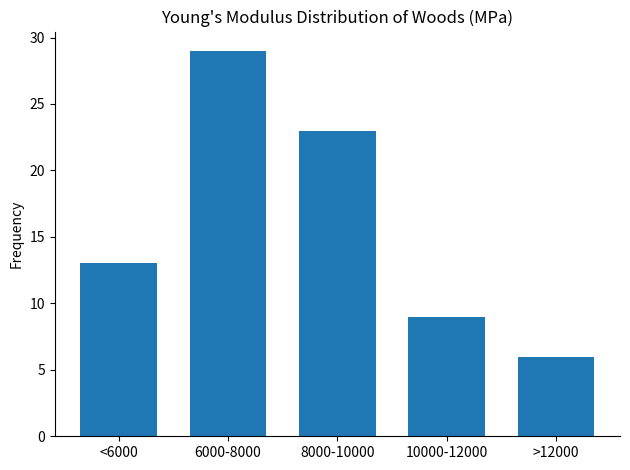

Reading left to right, what are all the values shown in this chart?

<6000=13	6000-8000=29	8000-10000=23	10000-12000=9	>12000=6